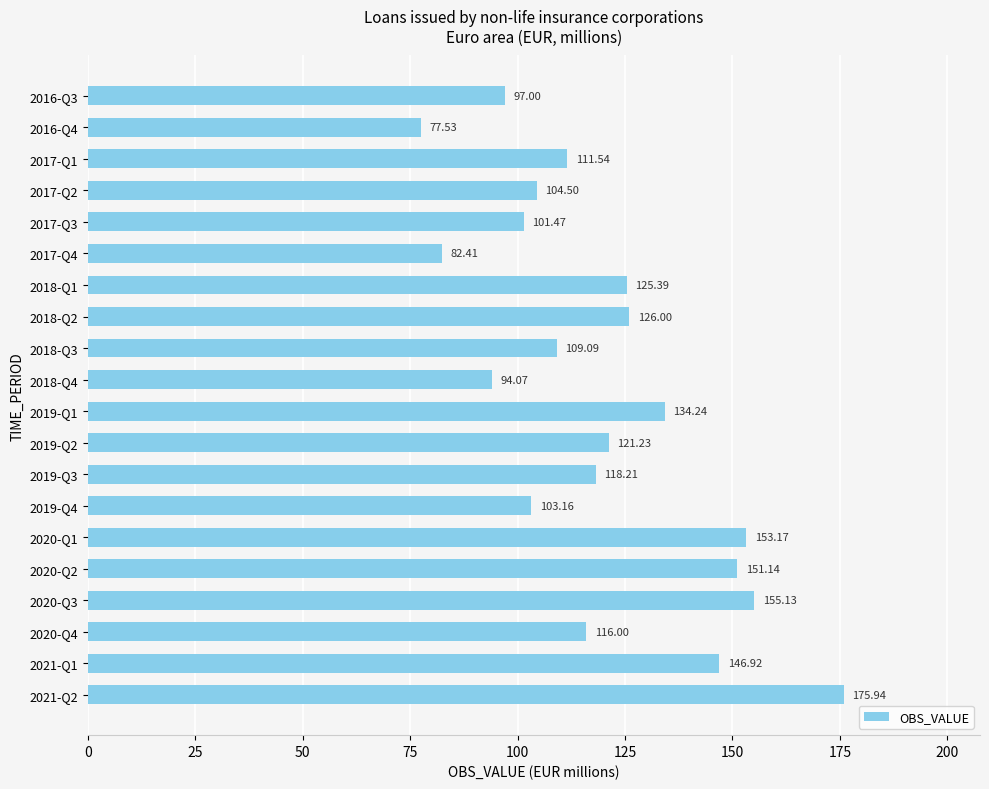

What is the maximum value shown in the chart?

175.9